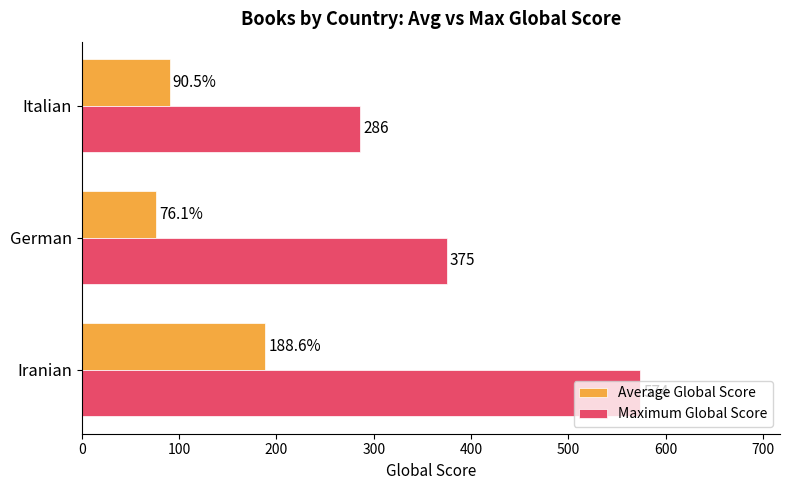

Rank the series by their average value, from highest to lowest.

Maximum Global Score, Average Global Score